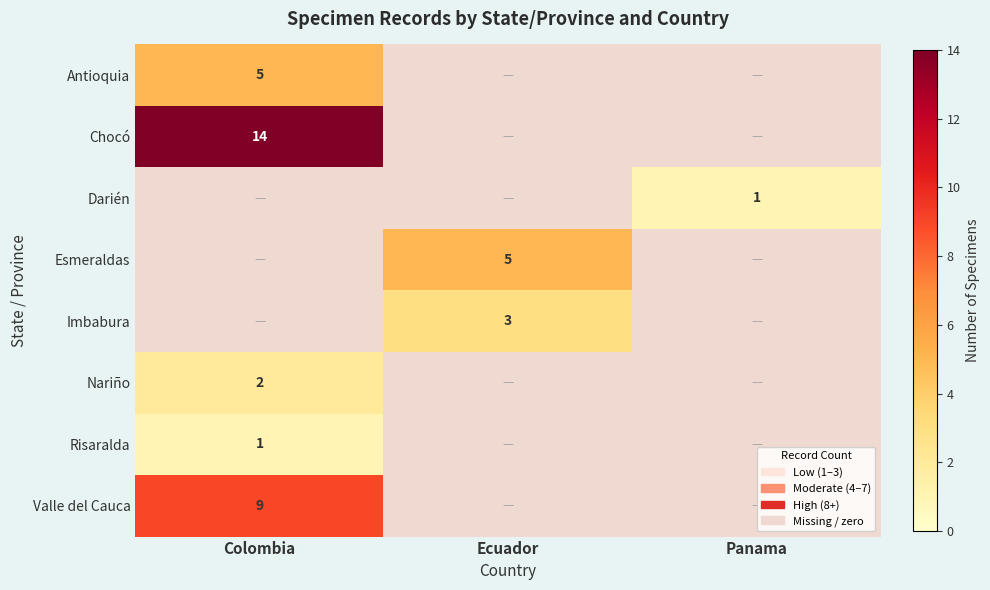

The Imbabura series shows 3 at Ecuador. True or false?

True